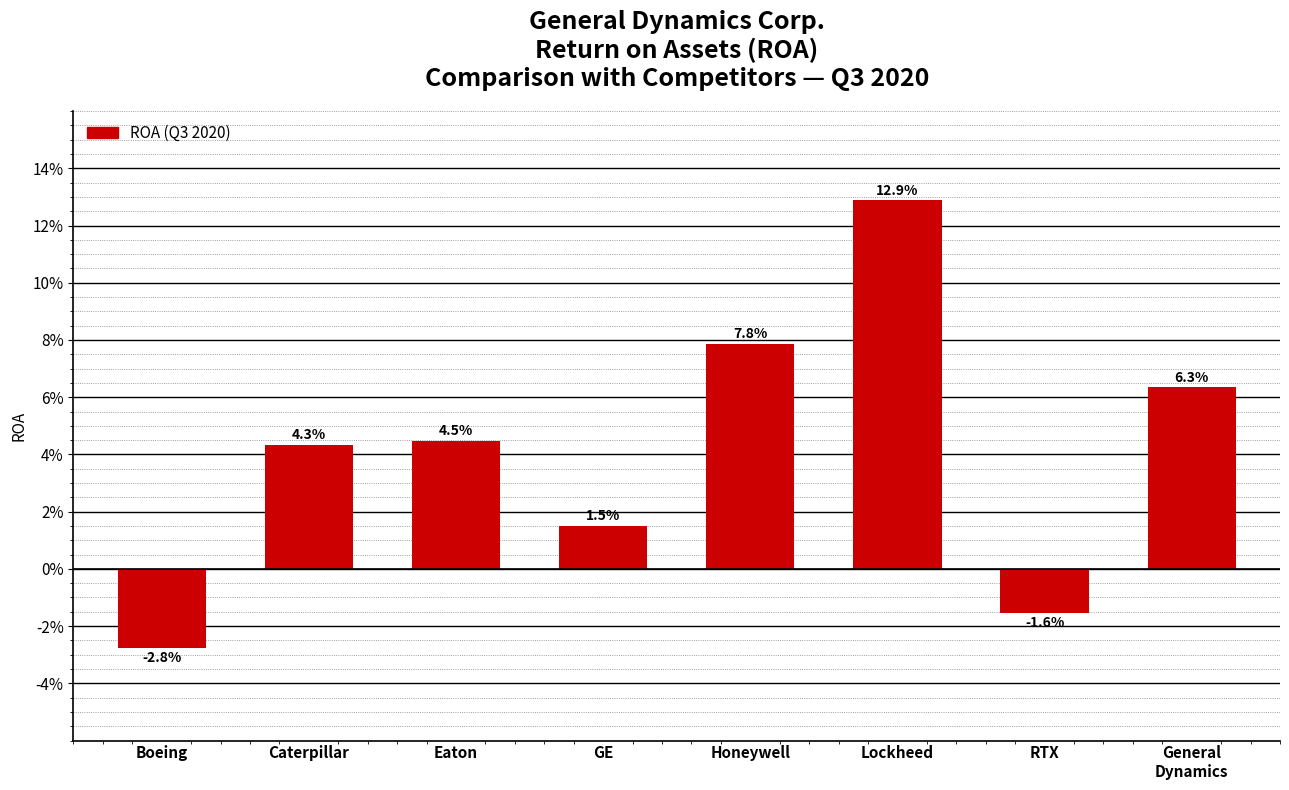

Reading left to right, transcribe all the data shown in this chart.

-0.0	0.0	0.0	0.0	0.1	0.1	-0.0	0.1